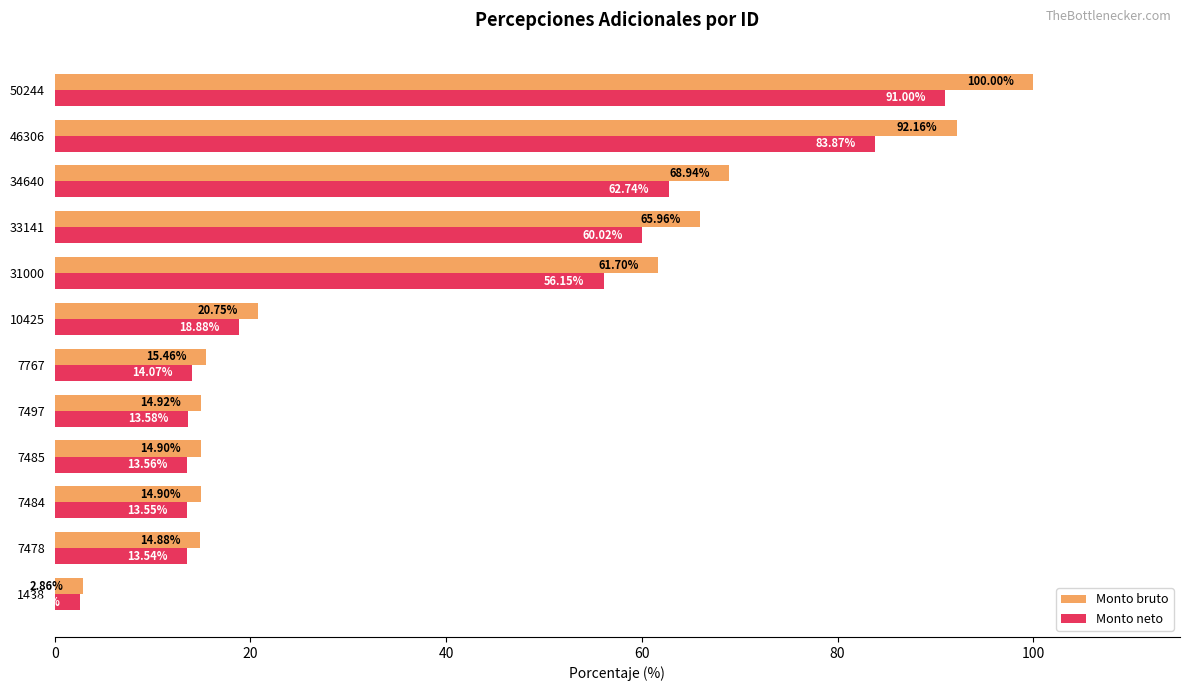

What is the maximum value for Monto bruto?

100.0